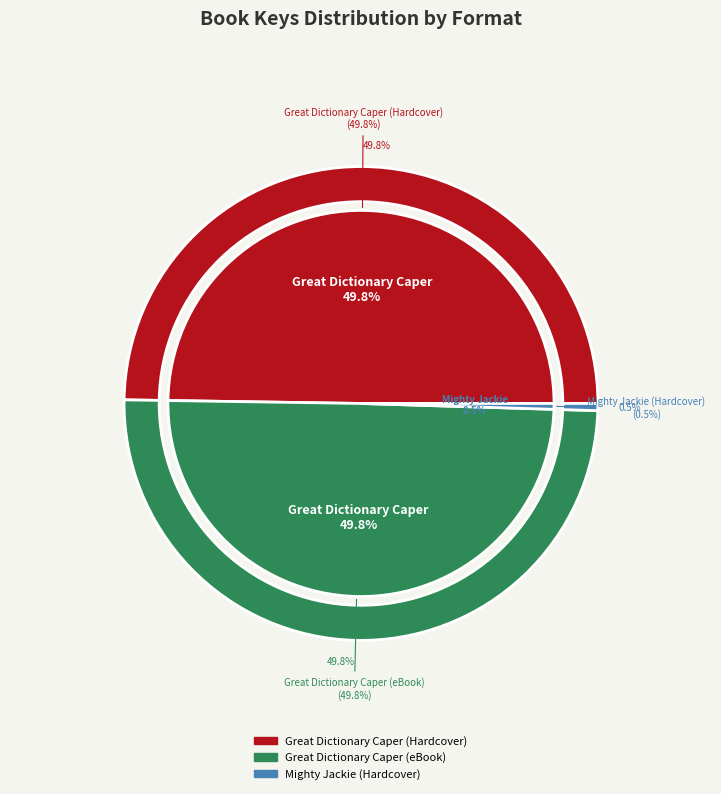

The Great Dictionary Caper (eBook) slice represents 55% of the pie. True or false?

False